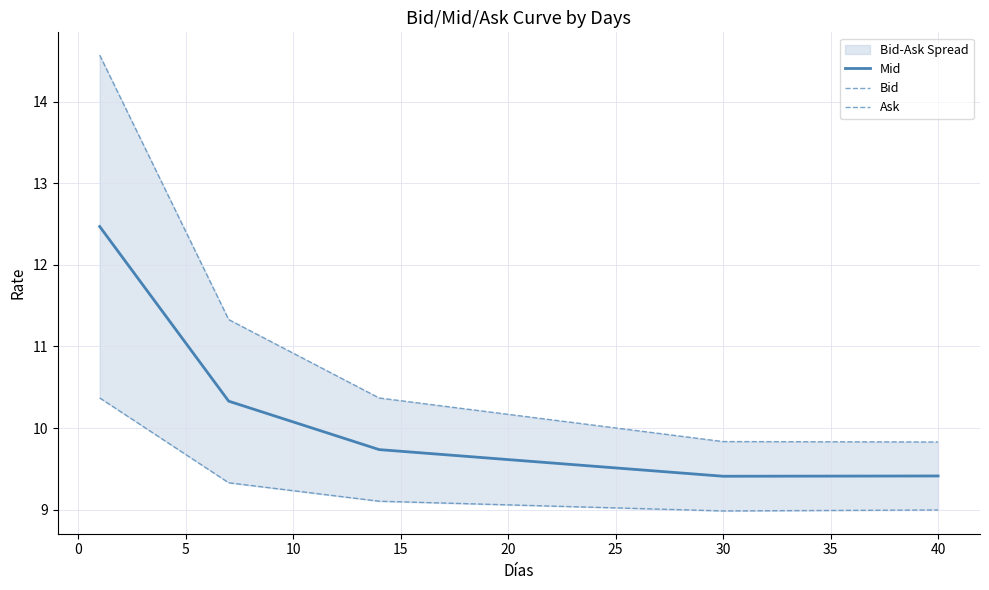

What is the maximum value for Mid?

12.5